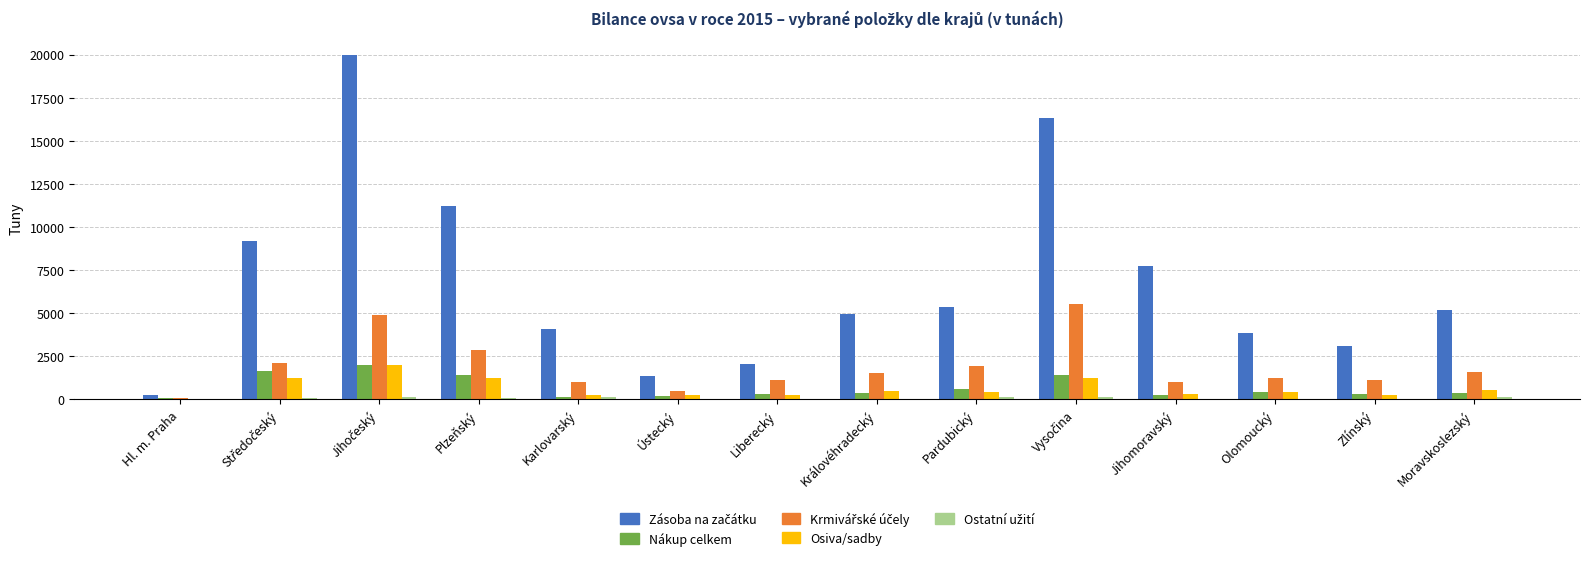

The value of Osiva/sadby at Královéhradecký is 458.7. True or false?

True